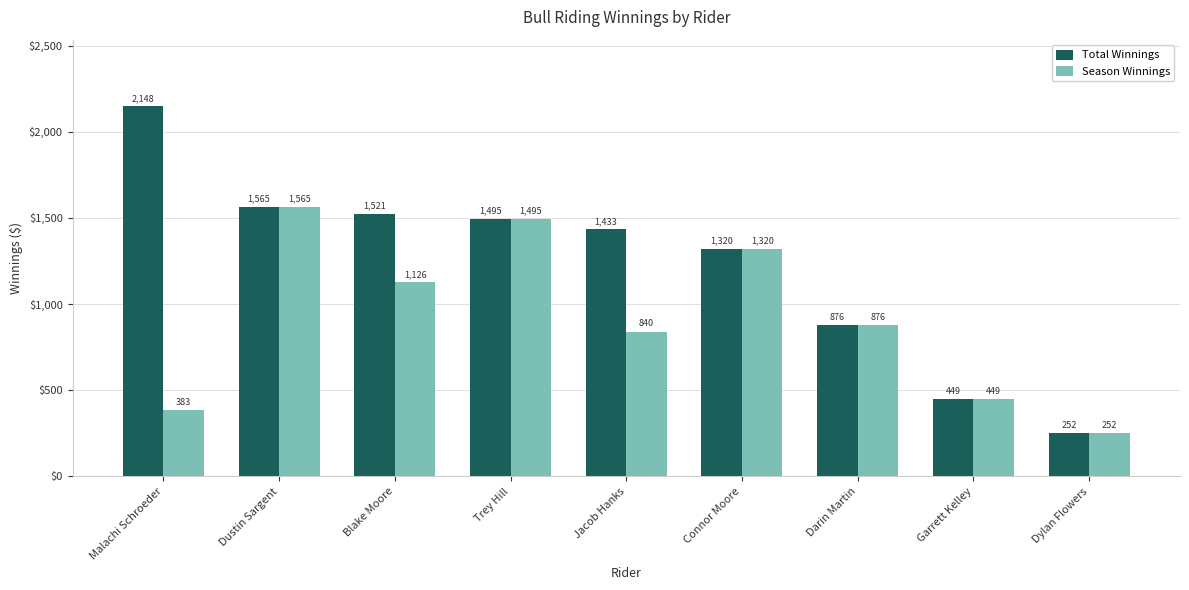

At which label does Total Winnings reach its minimum?

Dylan Flowers